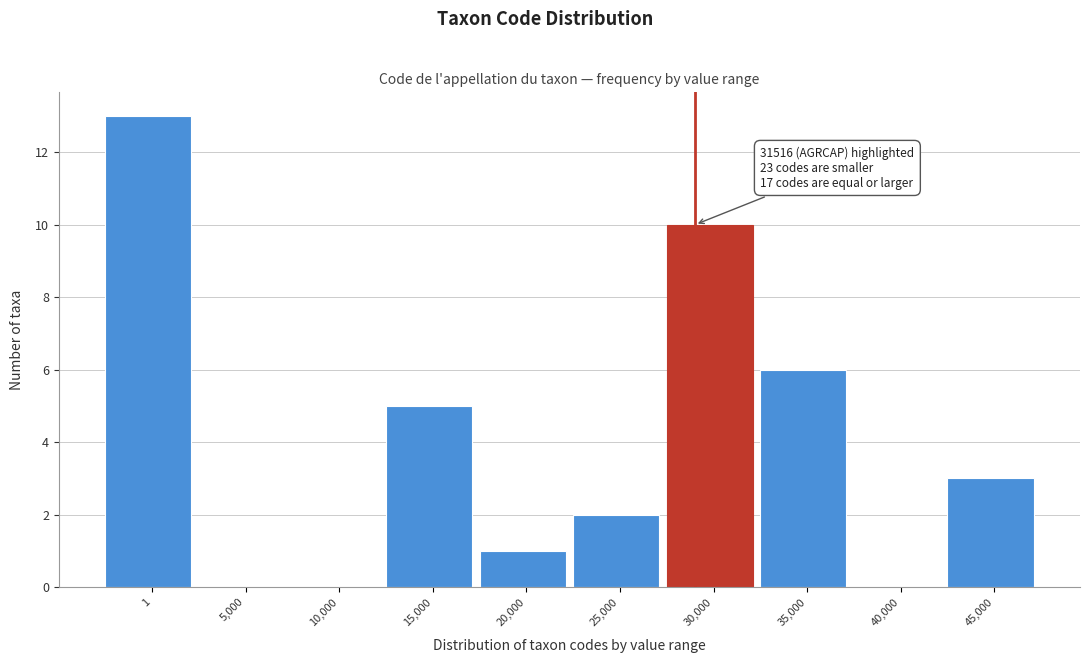

Reading left to right, extract all data points from this chart.

1=13	5,000=0	10,000=0	15,000=5	20,000=1	25,000=2	30,000=10	35,000=6	40,000=0	45,000=3